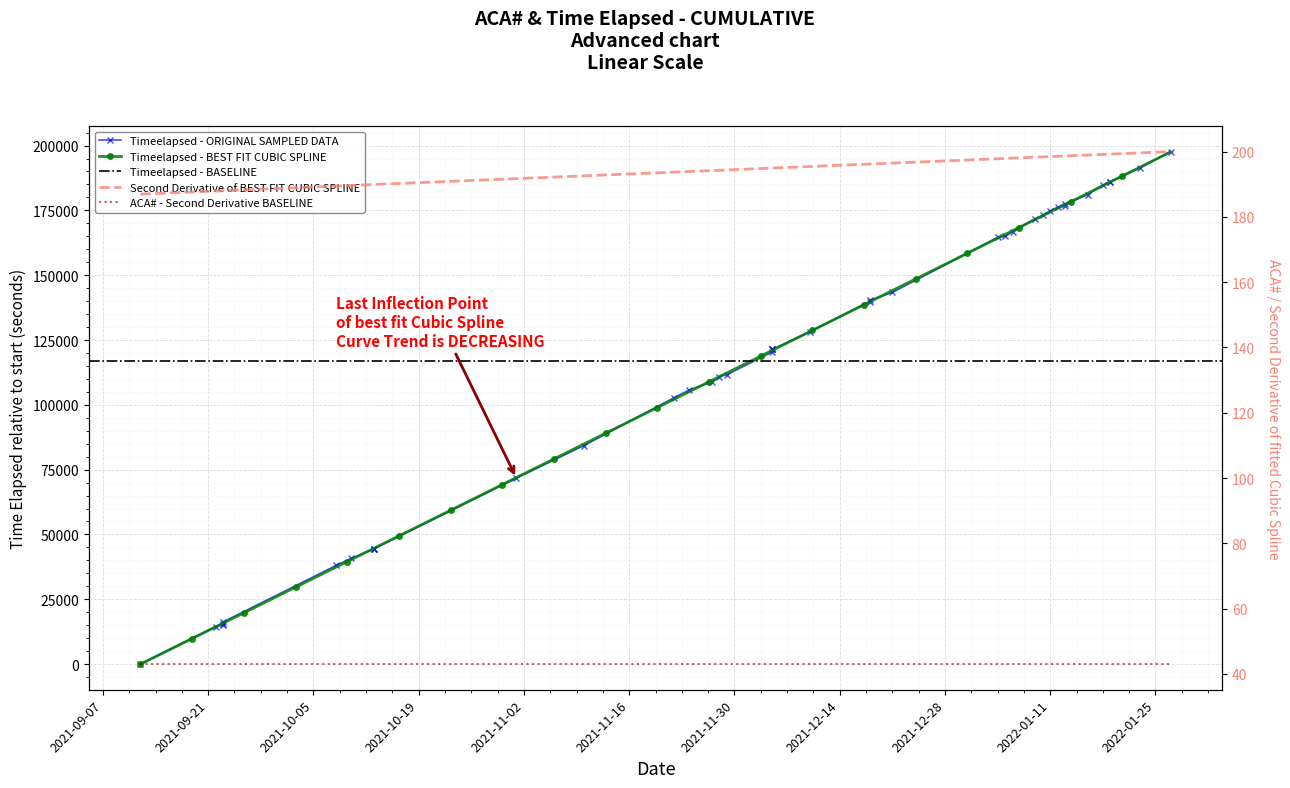

List the labels in order of value, largest first.

2022-01-27, 2022-01-23, 2022-01-19, 2022-01-19, 2022-01-18, 2022-01-16, 2022-01-13, 2022-01-13, 2022-01-12, 2022-01-11, 2022-01-10, 2022-01-09, 2022-01-06, 2022-01-05, 2022-01-04, 2021-12-21, 2021-12-18, 2021-12-18, 2021-12-10, 2021-12-05, 2021-12-05, 2021-12-05, 2021-12-05, 2021-11-29, 2021-11-28, 2021-11-27, 2021-11-24, 2021-11-22, 2021-11-10, 2021-11-01, 2021-10-13, 2021-10-13, 2021-10-13, 2021-10-10, 2021-10-08, 2021-09-23, 2021-09-23, 2021-09-23, 2021-09-22, 2021-09-12